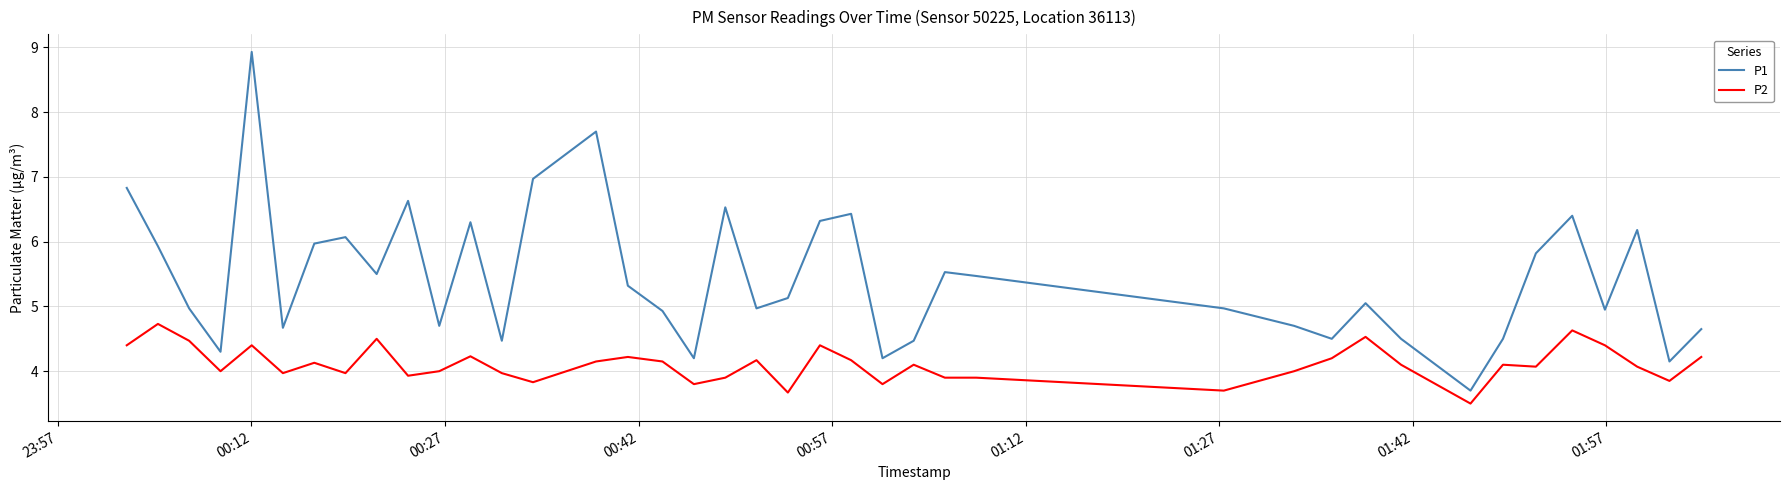

What is the difference between the maximum and minimum values in the P2 series?

1.2